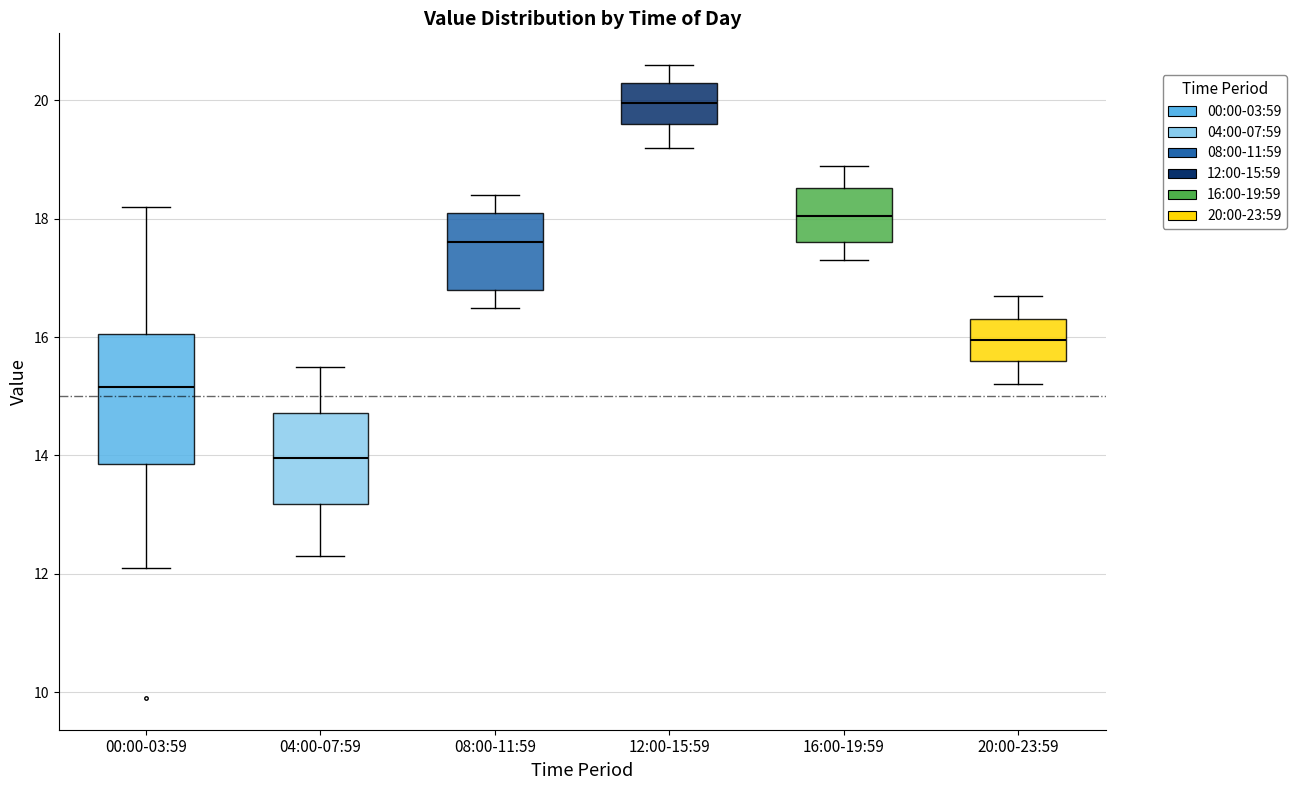

Where does the median line of the box for 20:00-23:59 sit on the y-axis? The values are not printed on the chart, so give them approximately, as read against the axis.

16.0